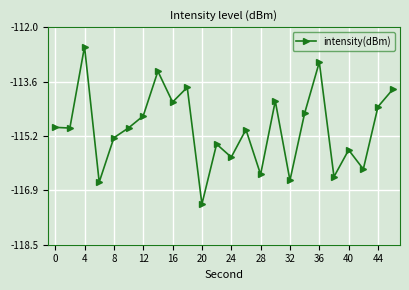

What is the average value?

-115.0